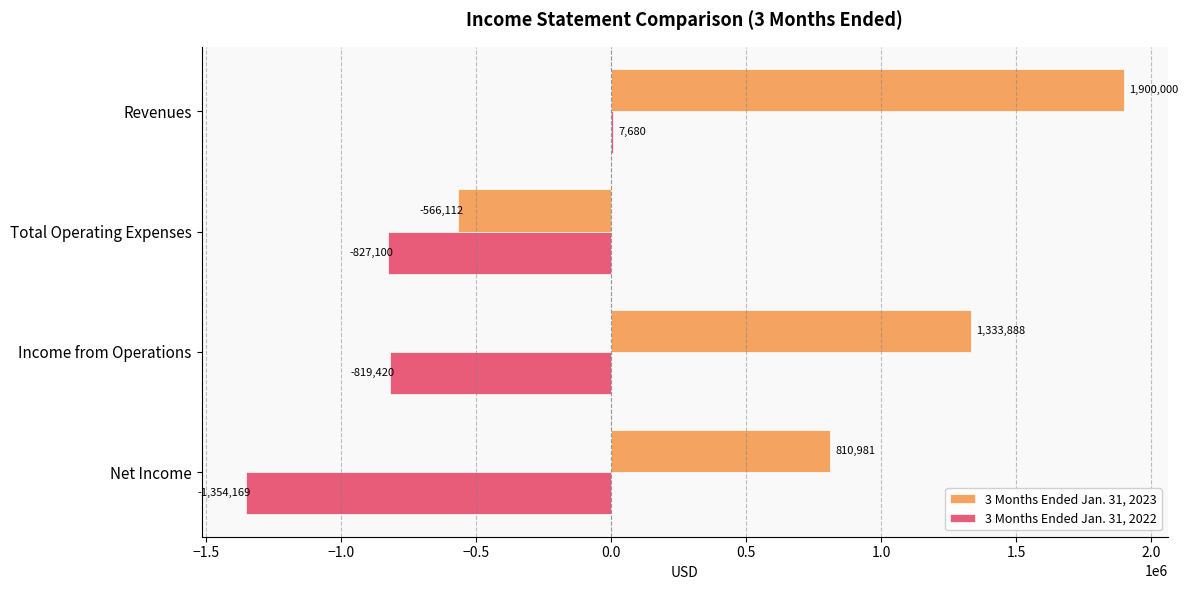

What is the maximum value shown in the chart?

1900000